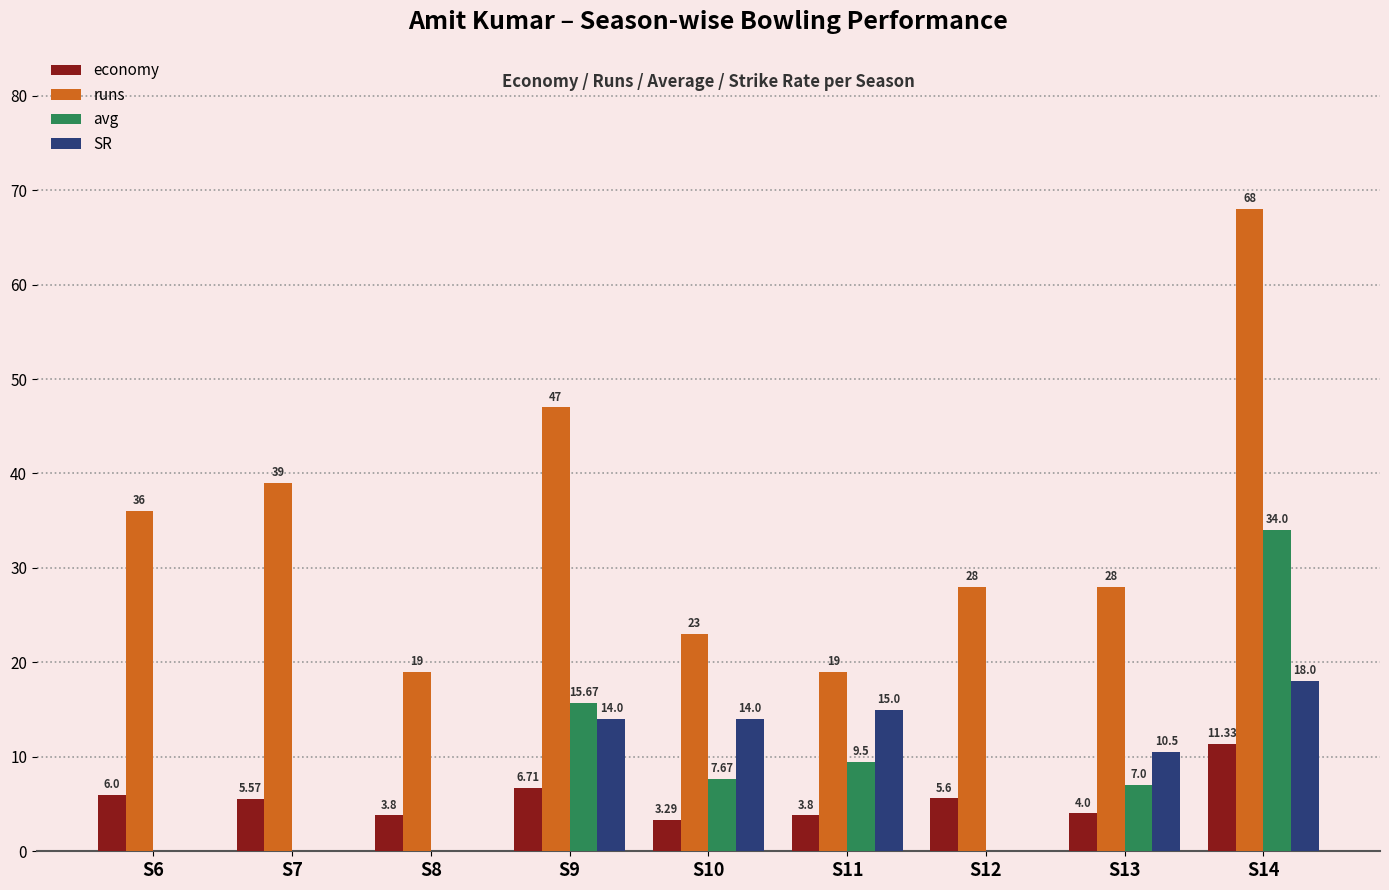

What is the sum of all SR values?

71.5